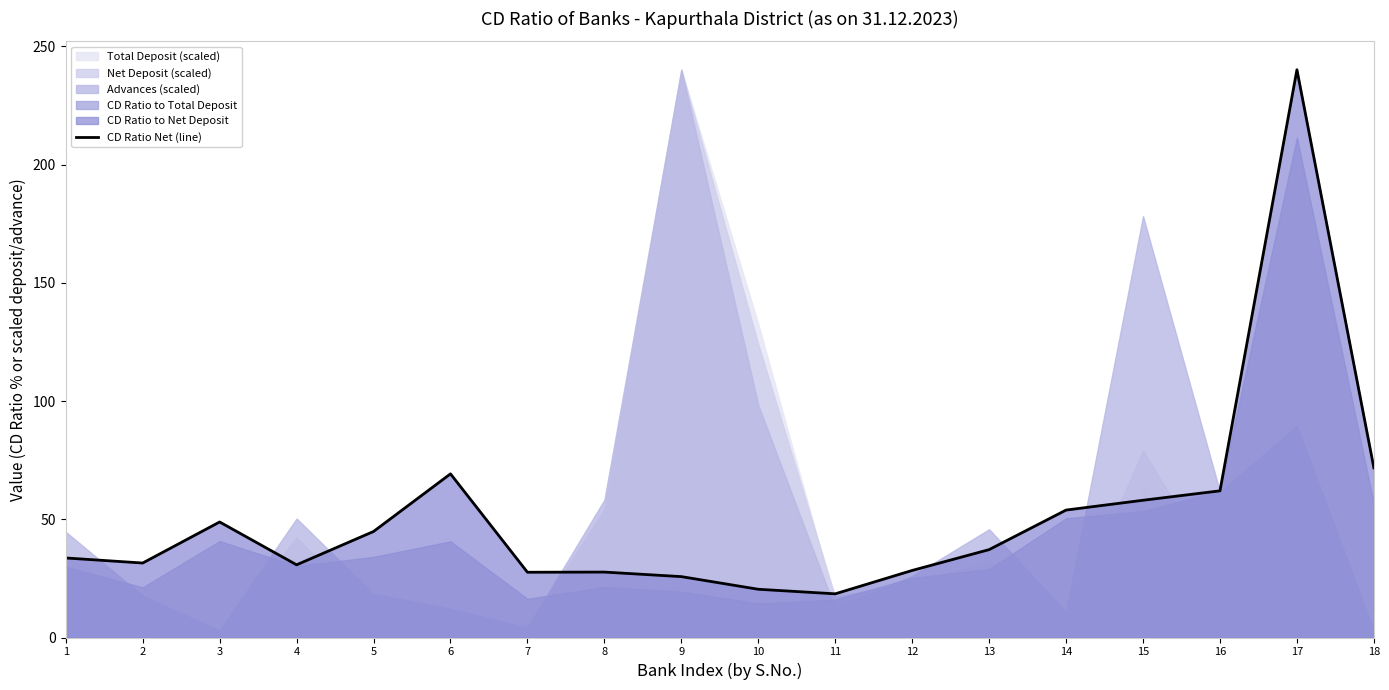

How many data points are above 37?

9